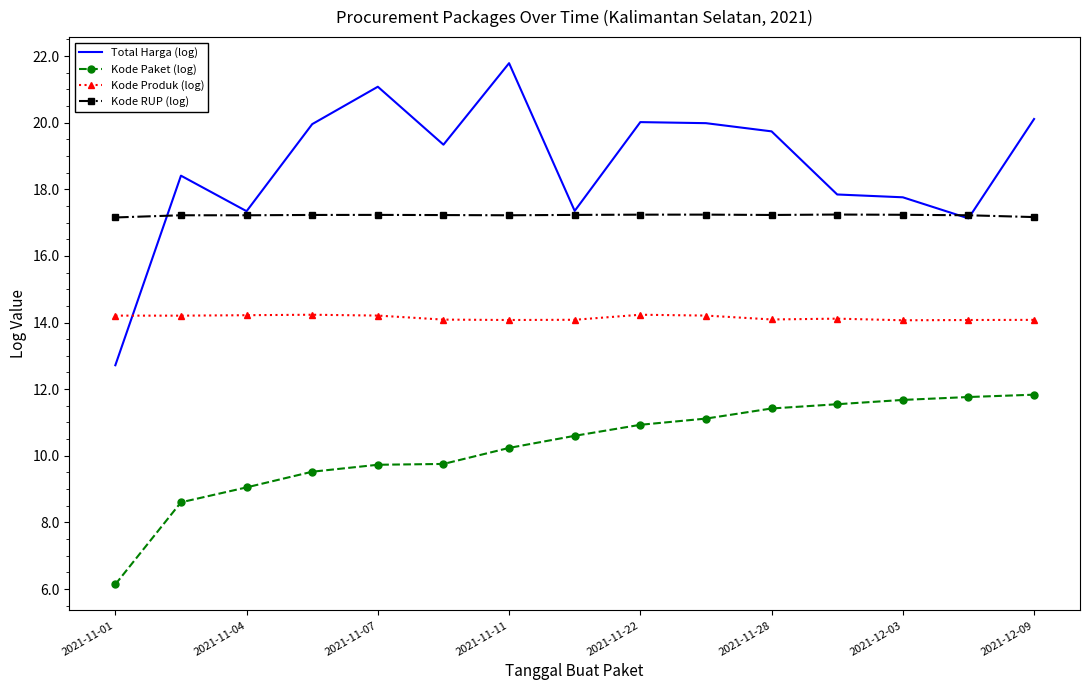

Which series has the widest spread of values?

Total Harga (log)